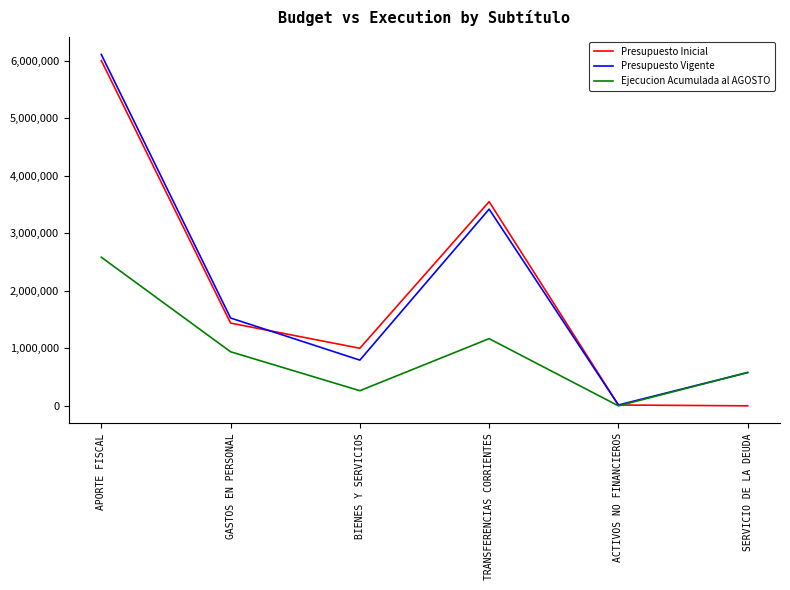

The value of Presupuesto Vigente at BIENES Y SERVICIOS is 794504. True or false?

True